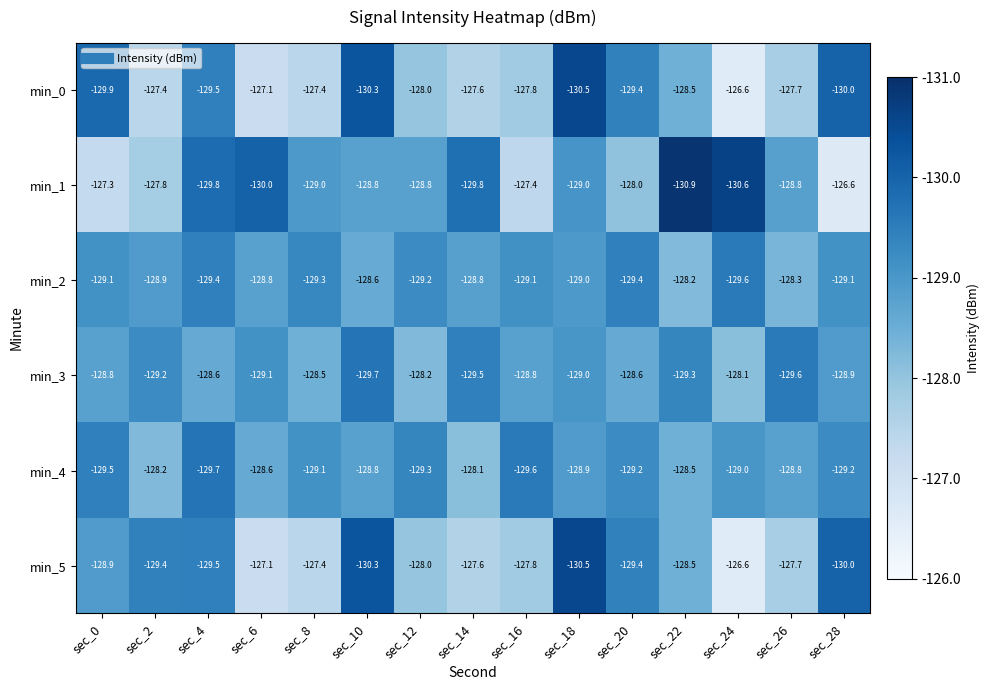

Which category has the lowest value across all series?

sec_22